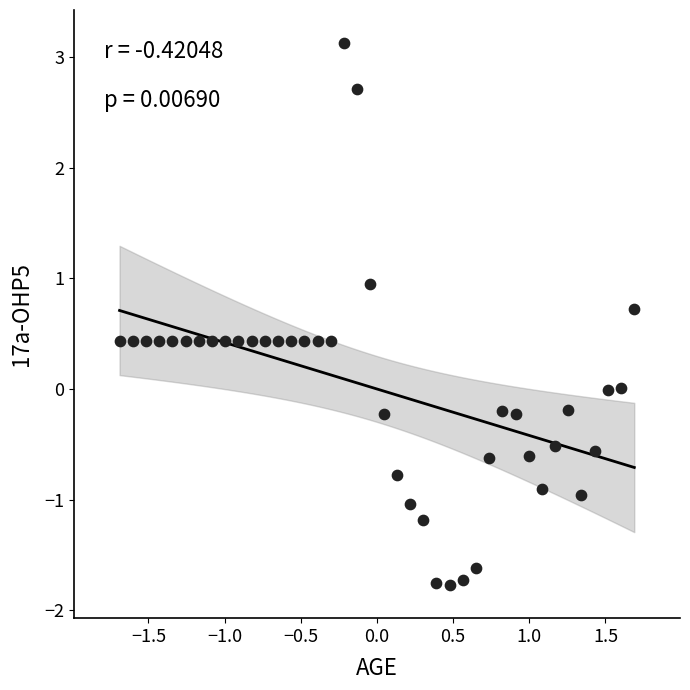

What is the range of Y values (max minus min)?

4.9